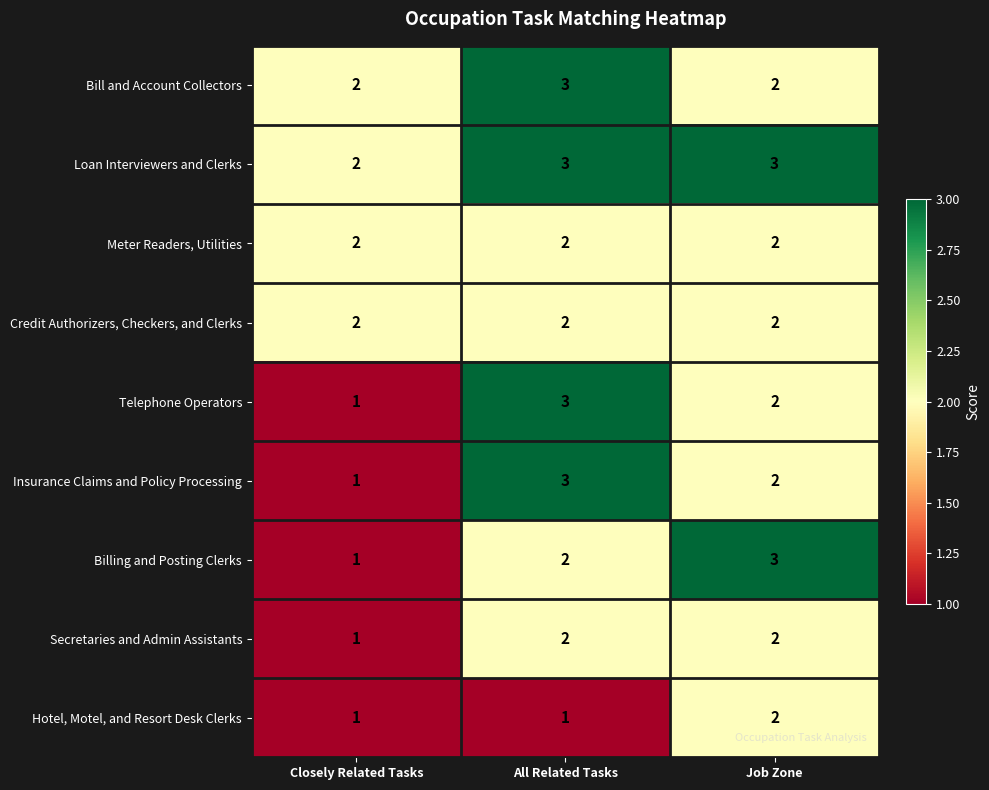

What is the total value across all series at All Related Tasks?

21